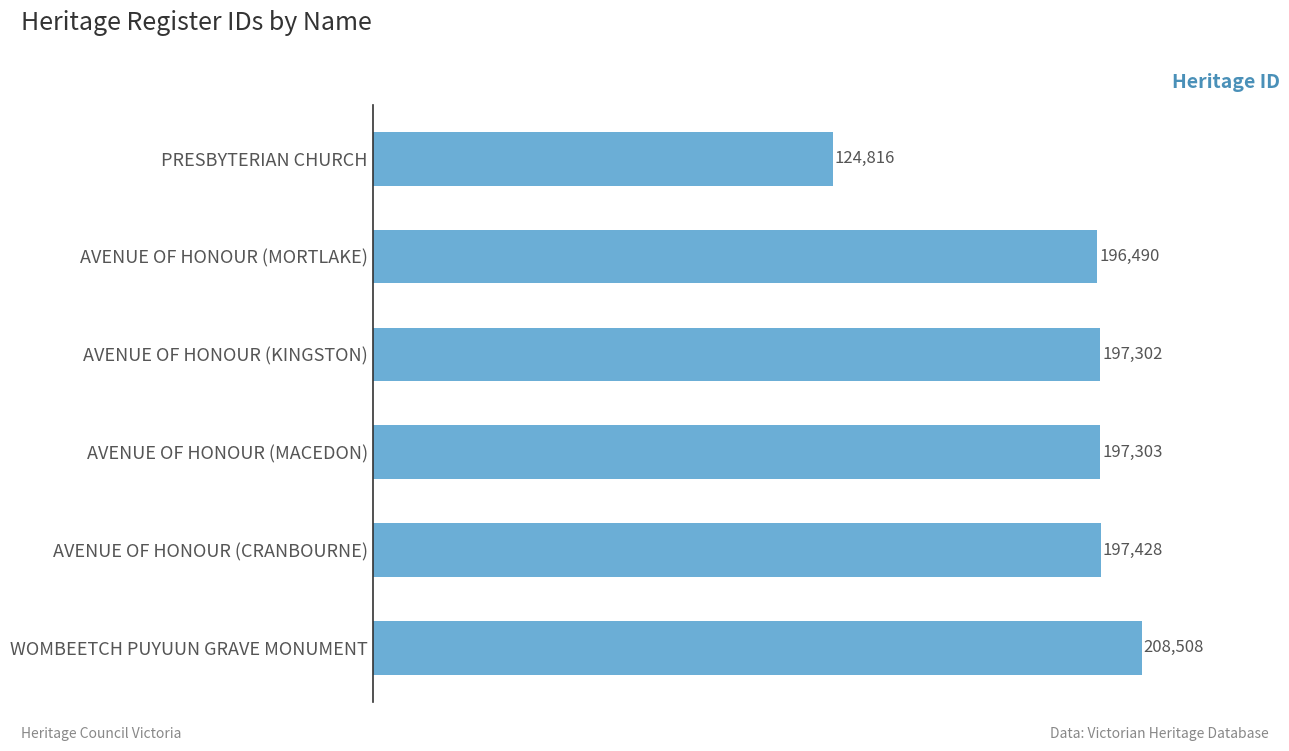

How many bars are there in total?

6